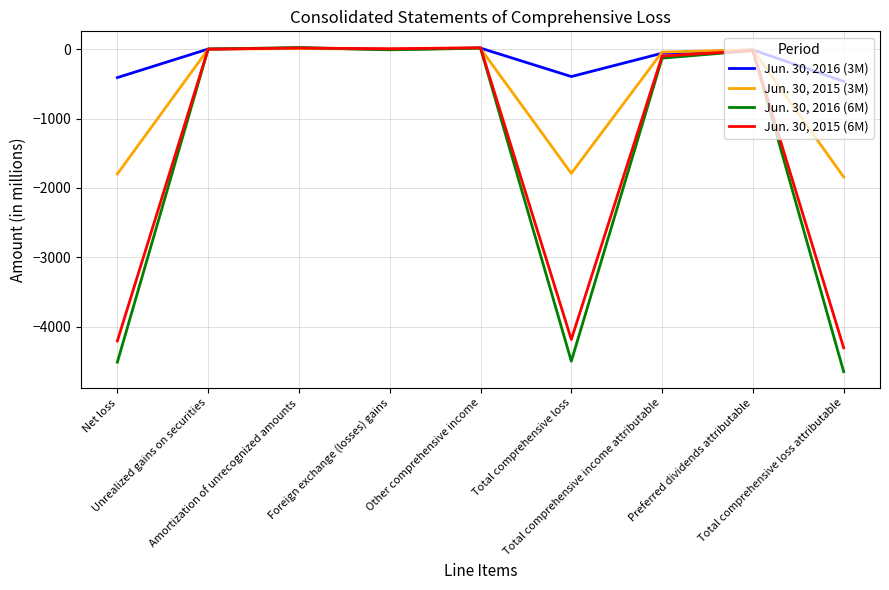

Which series has the widest spread of values?

Jun. 30, 2016 (6M)